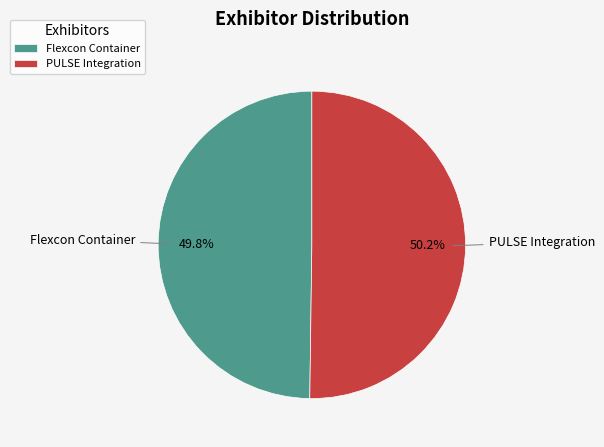

Combined, what portion of the pie is Flexcon Container and PULSE Integration?

100.0%